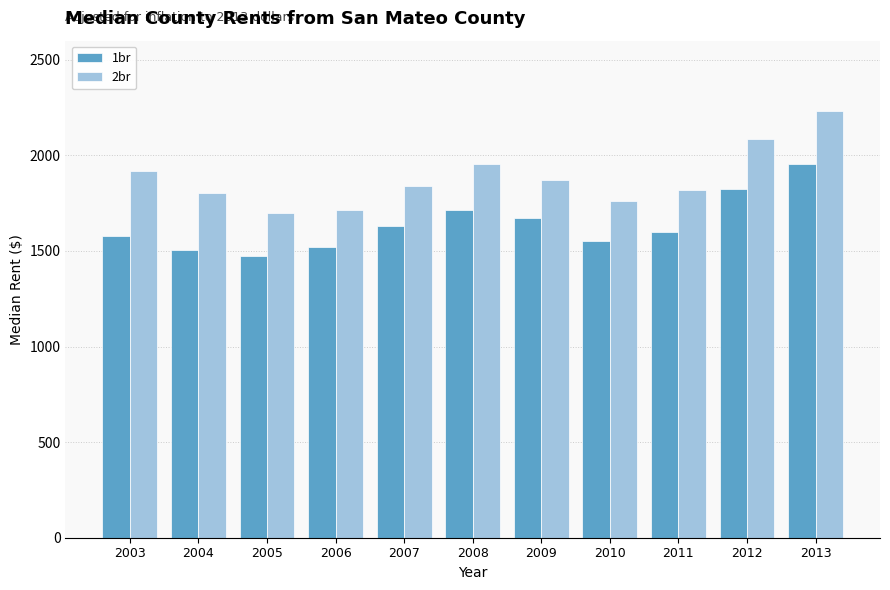

Reading left to right, transcribe all the data shown in this chart.

1br: 1580.0	1503.1	1472.0	1522.6	1628.5	1715.0	1671.8	1554.7	1599.6	1824.1	1954.0
2br: 1916.5	1805.6	1698.1	1713.5	1840.2	1957.0	1870.6	1760.2	1818.0	2086.7	2234.0